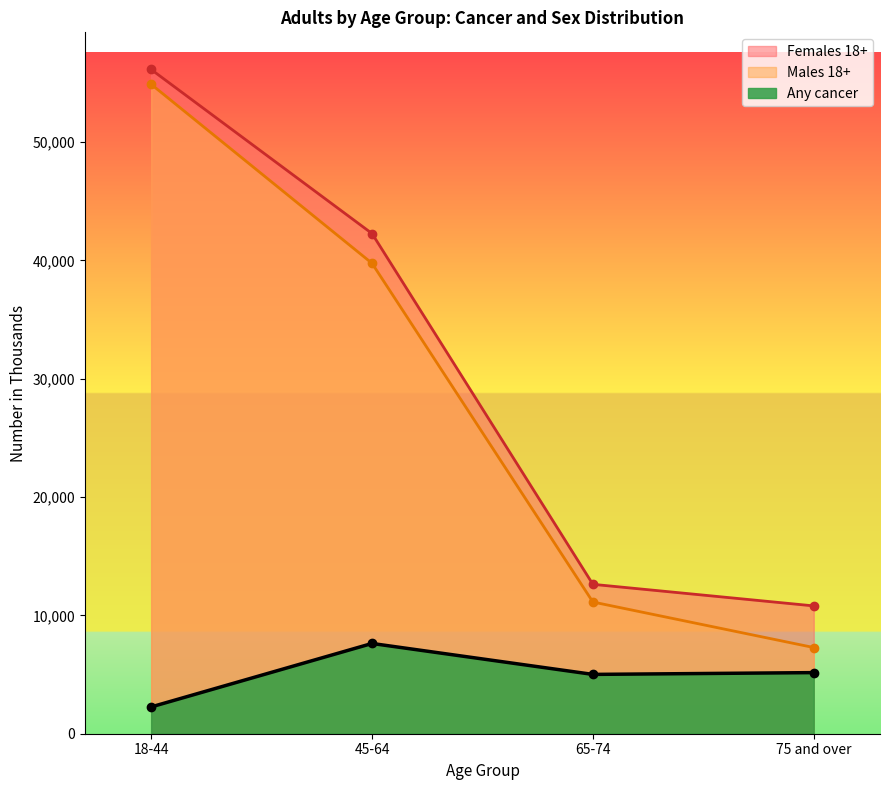

Where is Males 18+ nearest to the value 31088?

45-64